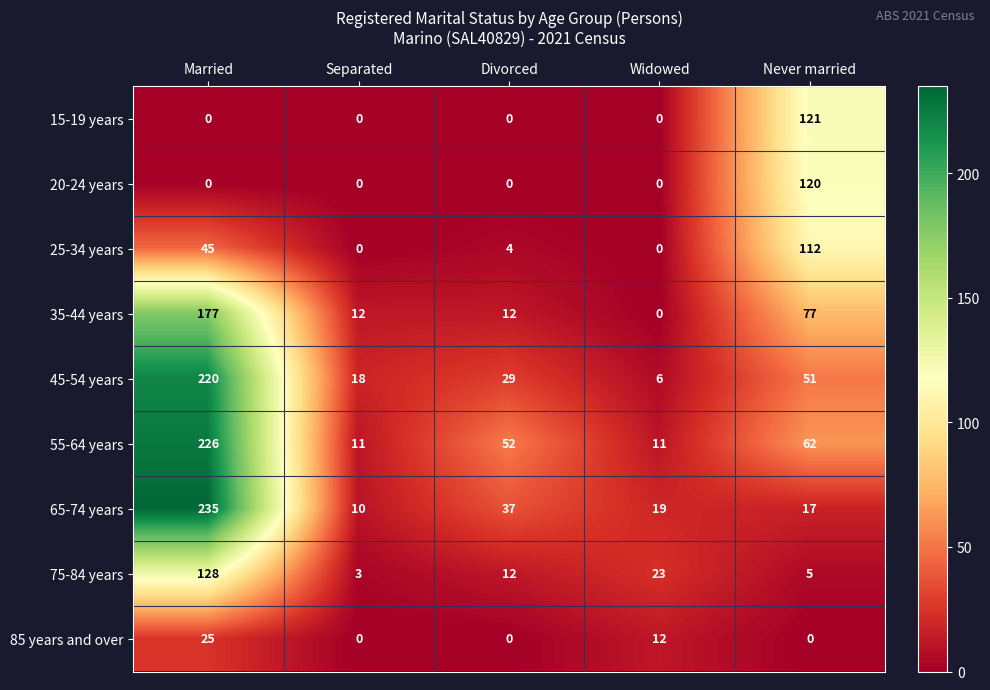

What is the average value of the 35-44 years series?

56